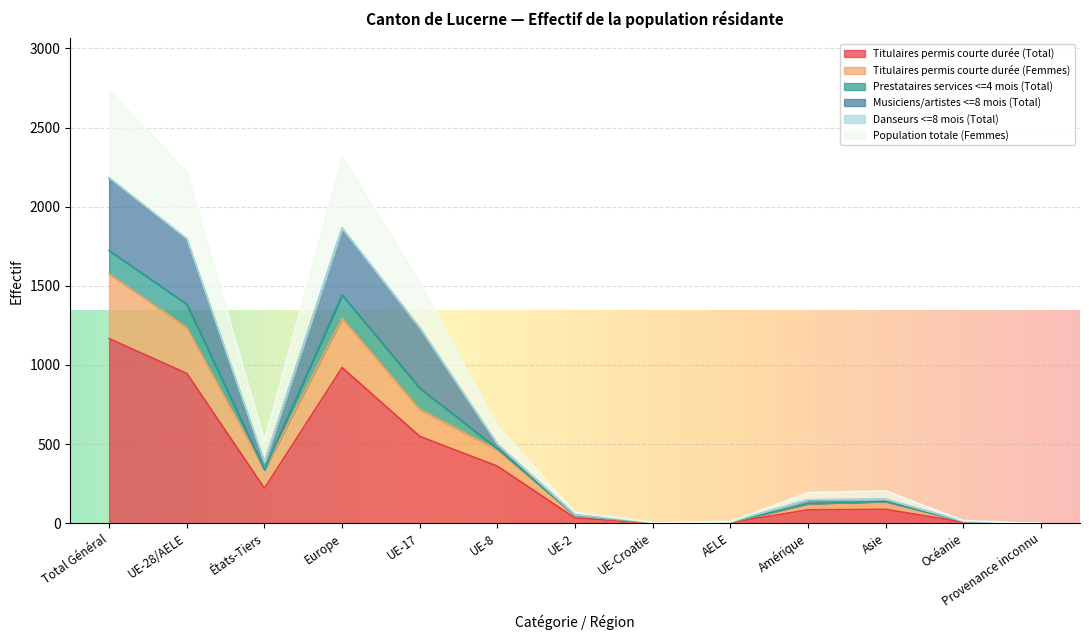

At which category does the chart reach its peak across all series?

Total Général